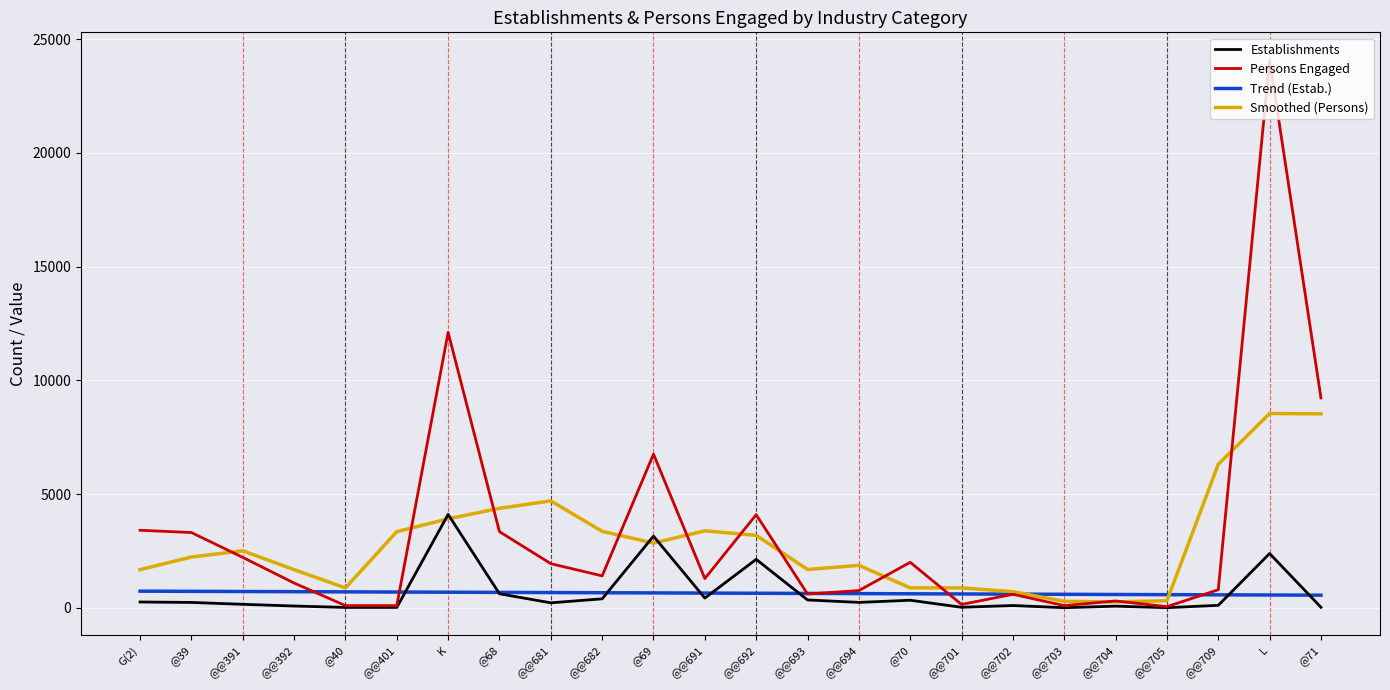

At which category is the sum across all series the highest?

L